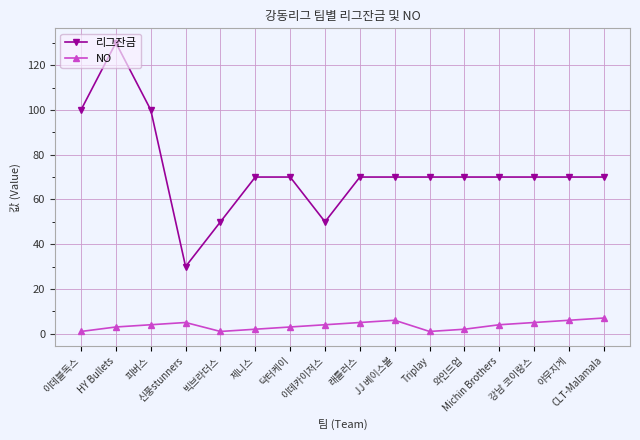

At which category does the chart reach its peak across all series?

HY Bullets